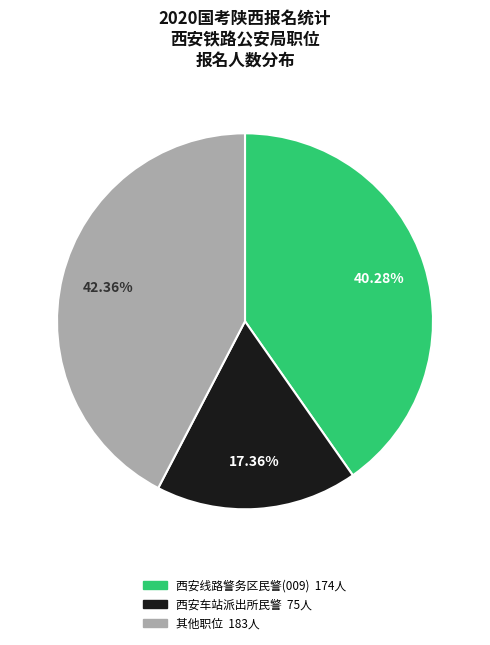

Is there a majority slice in this chart?

No